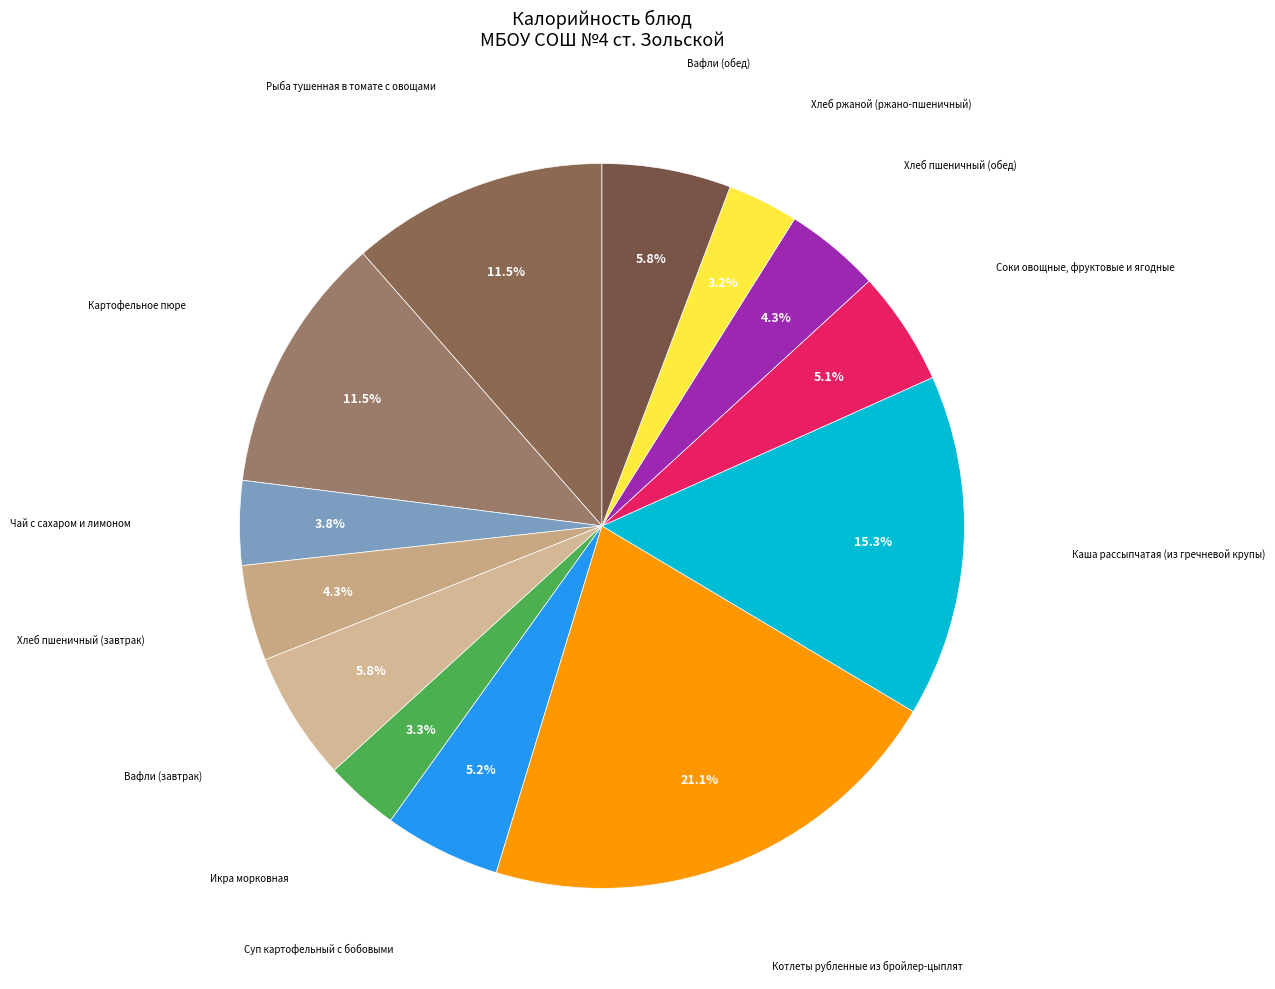

What is the smallest slice in the pie chart?

Хлеб ржаной (ржано-пшеничный)